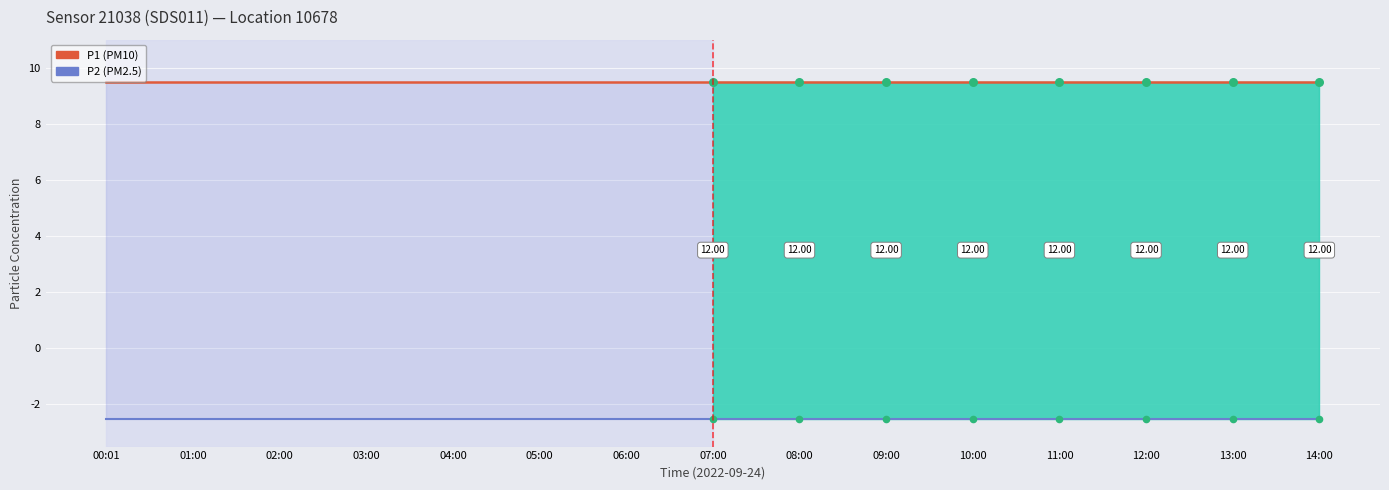

What is the total value across all series at 14:00?

7.0